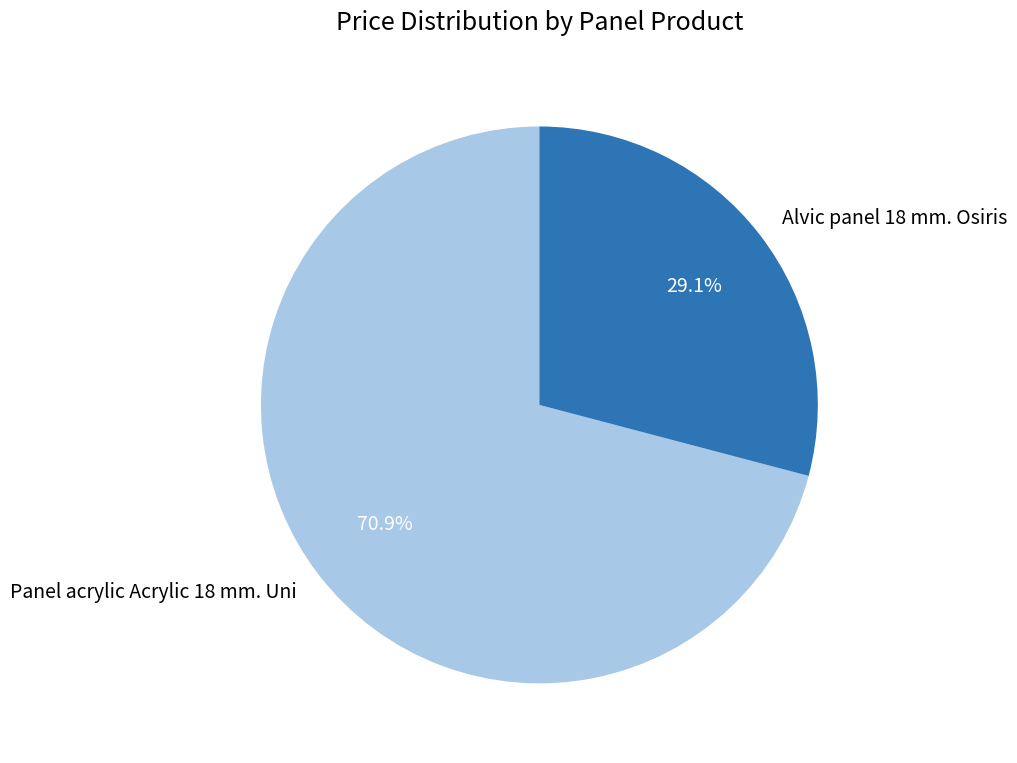

Rank the categories by value from highest to lowest.

Panel acrylic Acrylic 18 mm. Uni, Alvic panel 18 mm. Osiris